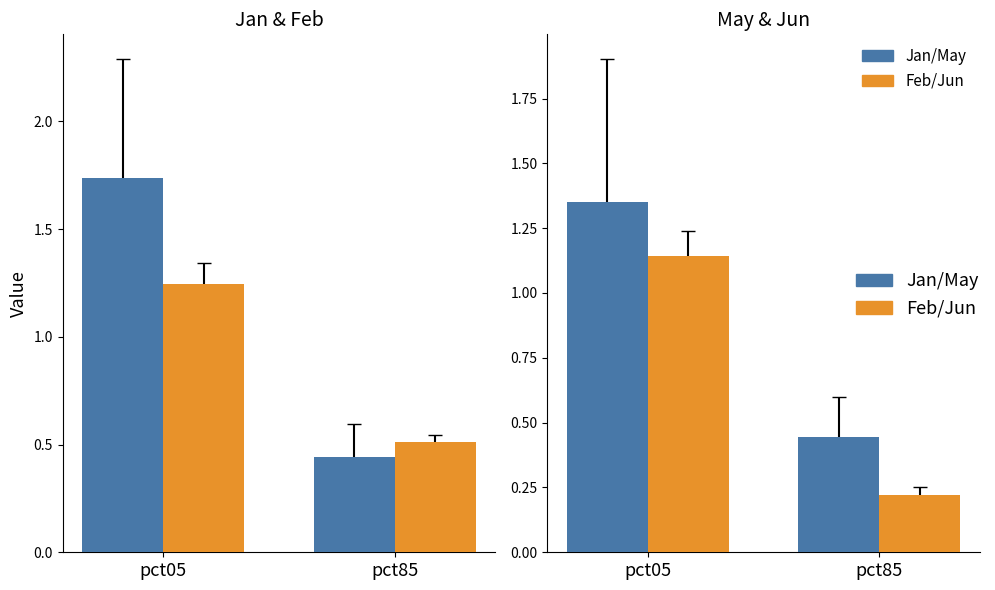

Rank the series at pct05 from highest to lowest value.

Jan, May, Feb, Jun